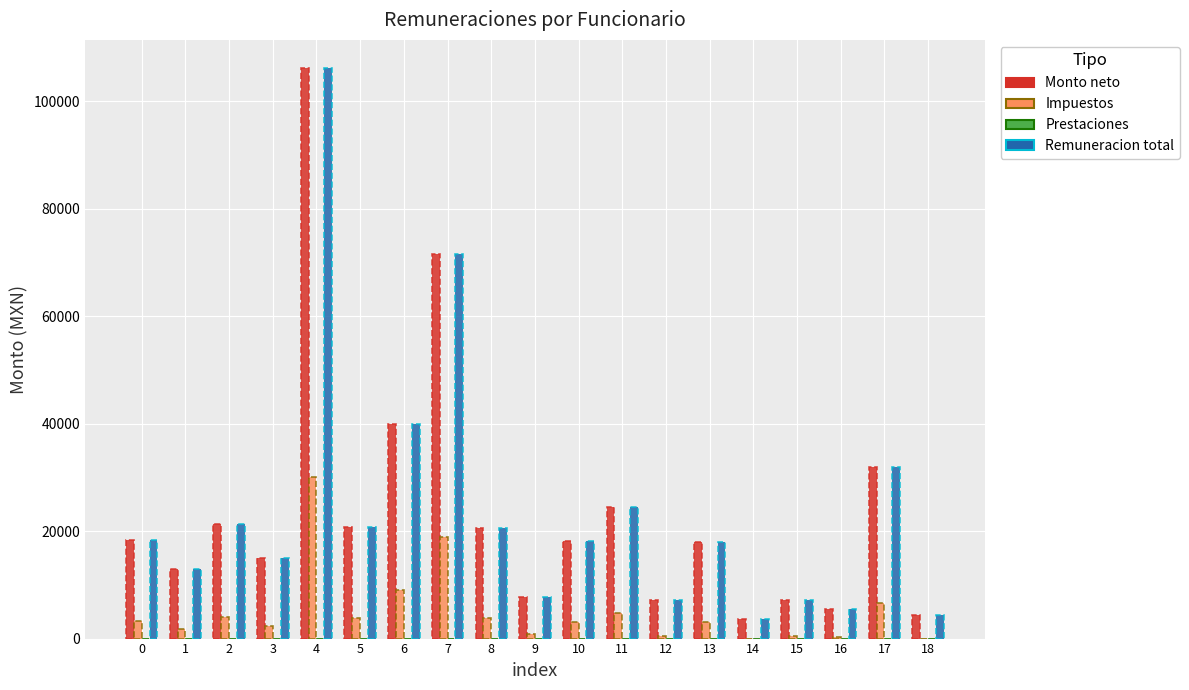

At which category is the sum across all series the highest?

4